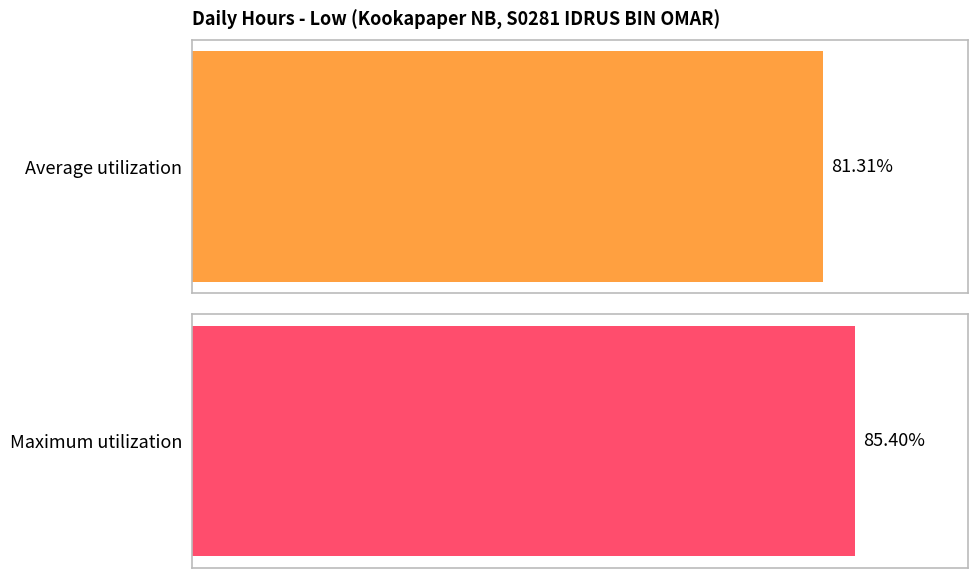

Does the chart contain any negative values?

No